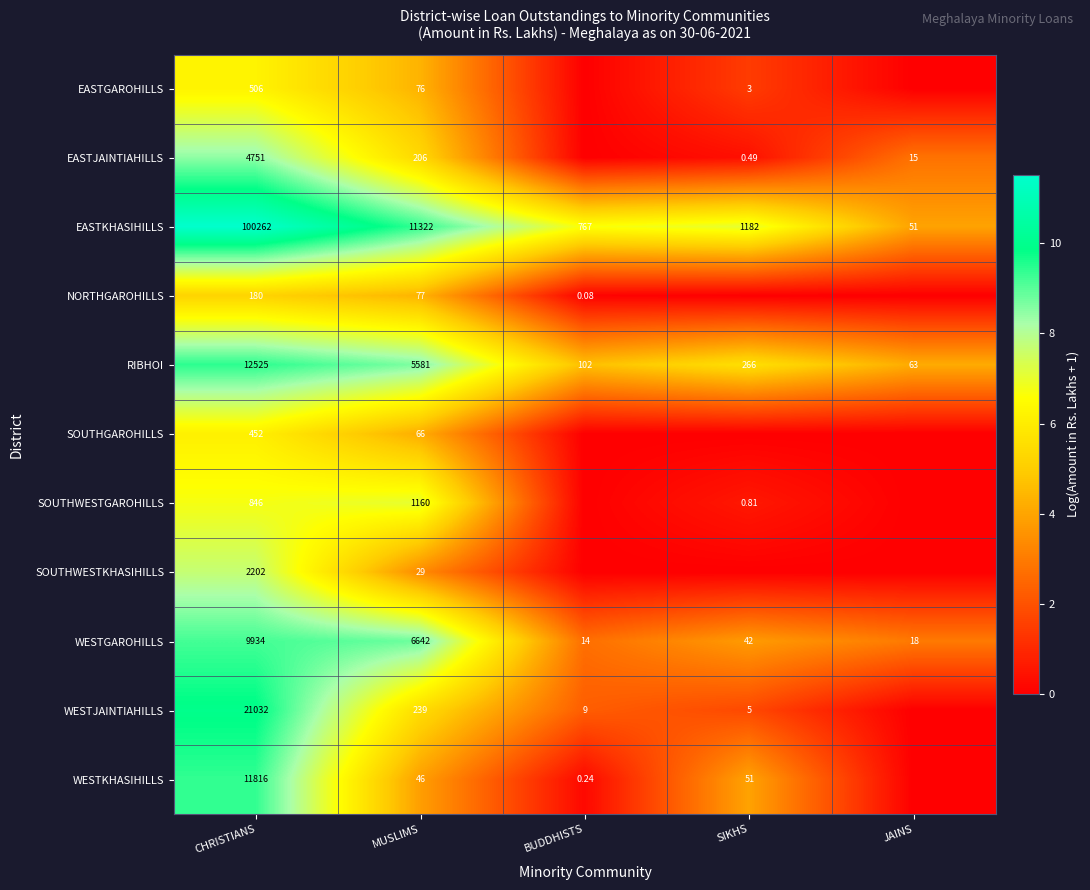

Rank the series at CHRISTIANS from highest to lowest value.

EASTKHASIHILLS, WESTJAINTIAHILLS, RIBHOI, WESTKHASIHILLS, WESTGAROHILLS, EASTJAINTIAHILLS, SOUTHWESTKHASIHILLS, SOUTHWESTGAROHILLS, EASTGAROHILLS, SOUTHGAROHILLS, NORTHGAROHILLS